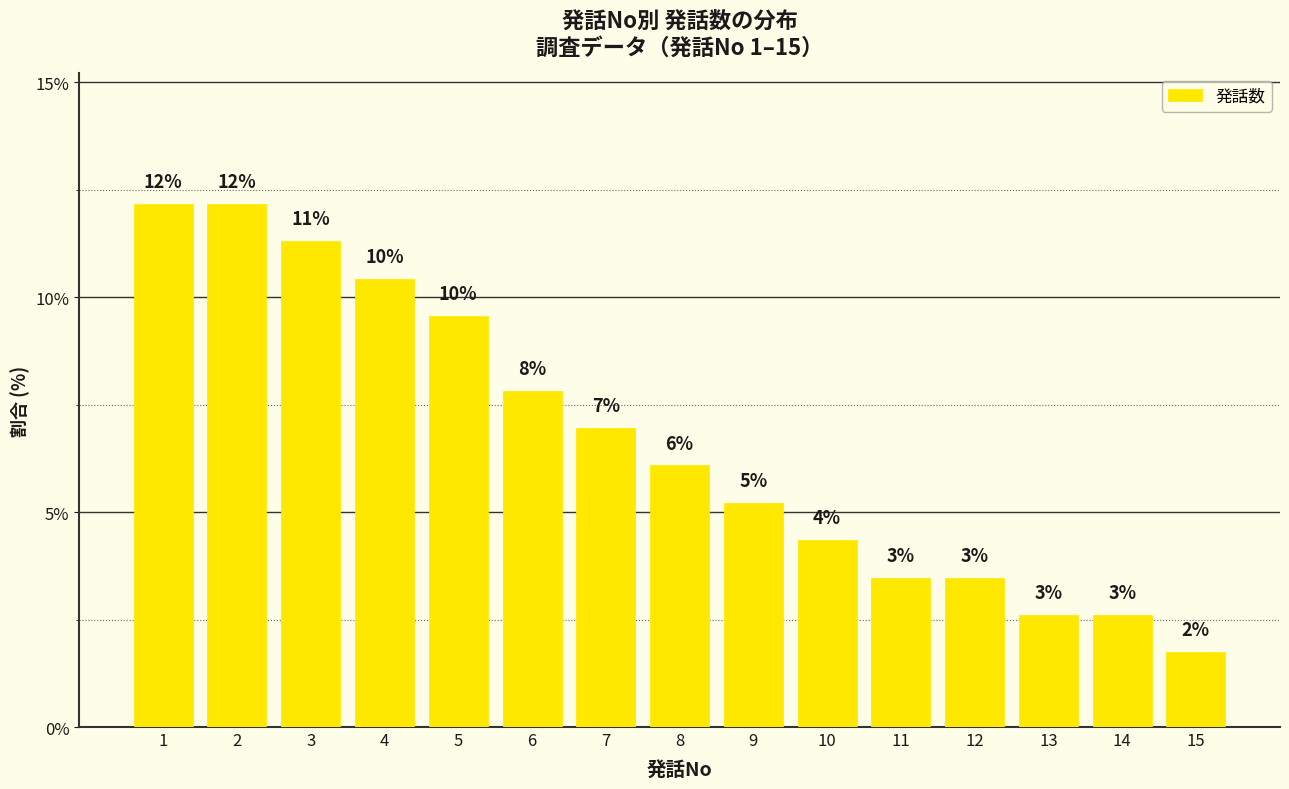

List the labels in order of value, smallest first.

15, 13, 14, 11, 12, 10, 9, 8, 7, 6, 5, 4, 3, 1, 2